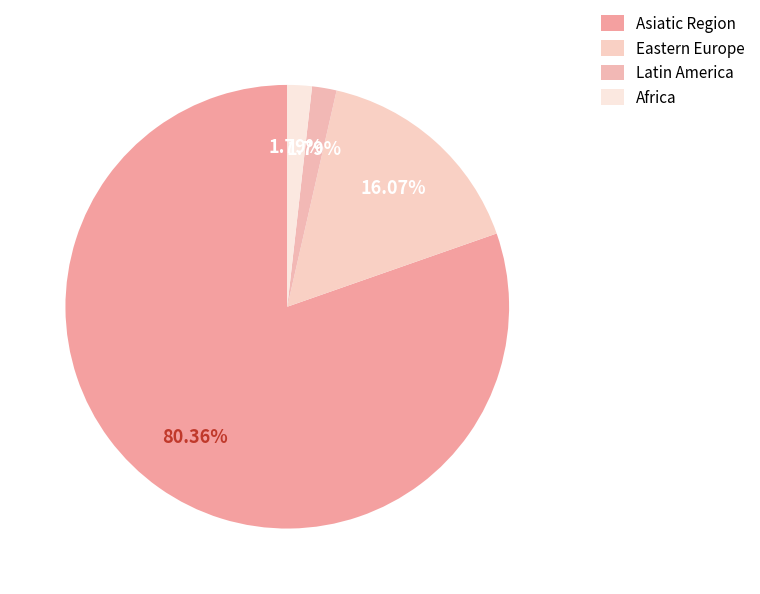

Count the number of slices in the pie.

4